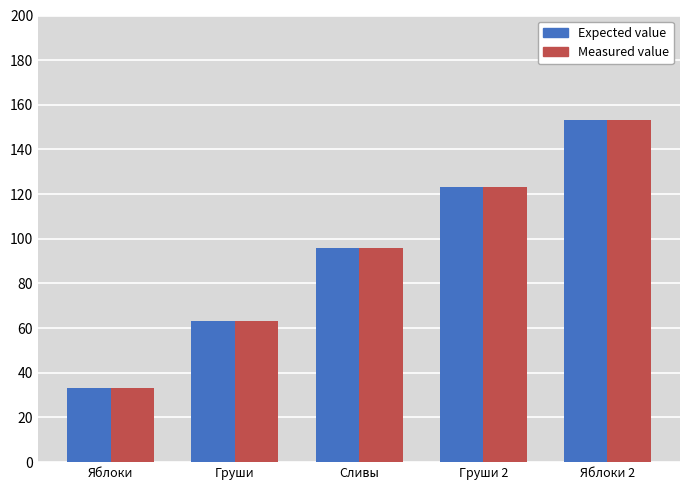

How many values in the Expected value series are below 96?

2